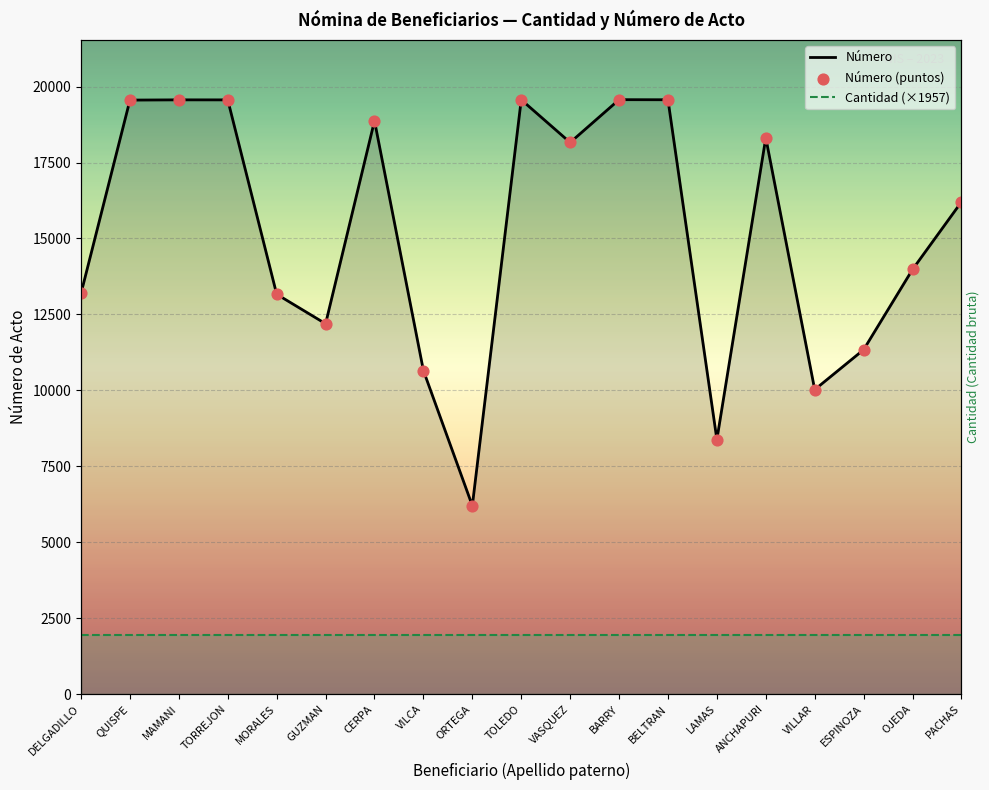

Which series reaches the maximum Y coordinate?

Número